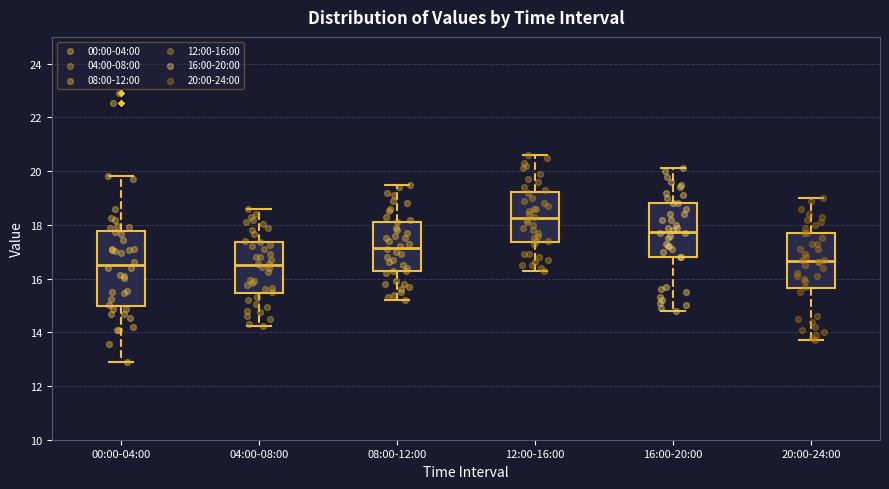

Reading left to right, read every box against the y-axis: the position of its median line, the range the box covers, and the ends of its whiskers. The values are not printed on the chart, so give them approximately, as read against the axis.

00:00-04:00: median 16.6, box 15.0 to 17.8, whiskers 12.8 to 19.8
04:00-08:00: median 16.6, box 15.4 to 17.4, whiskers 14.2 to 18.6
08:00-12:00: median 17.2, box 16.2 to 18.2, whiskers 15.2 to 19.6
12:00-16:00: median 18.2, box 17.4 to 19.2, whiskers 16.4 to 20.6
16:00-20:00: median 17.8, box 16.8 to 18.8, whiskers 14.8 to 20.2
20:00-24:00: median 16.6, box 15.6 to 17.8, whiskers 13.8 to 19.0